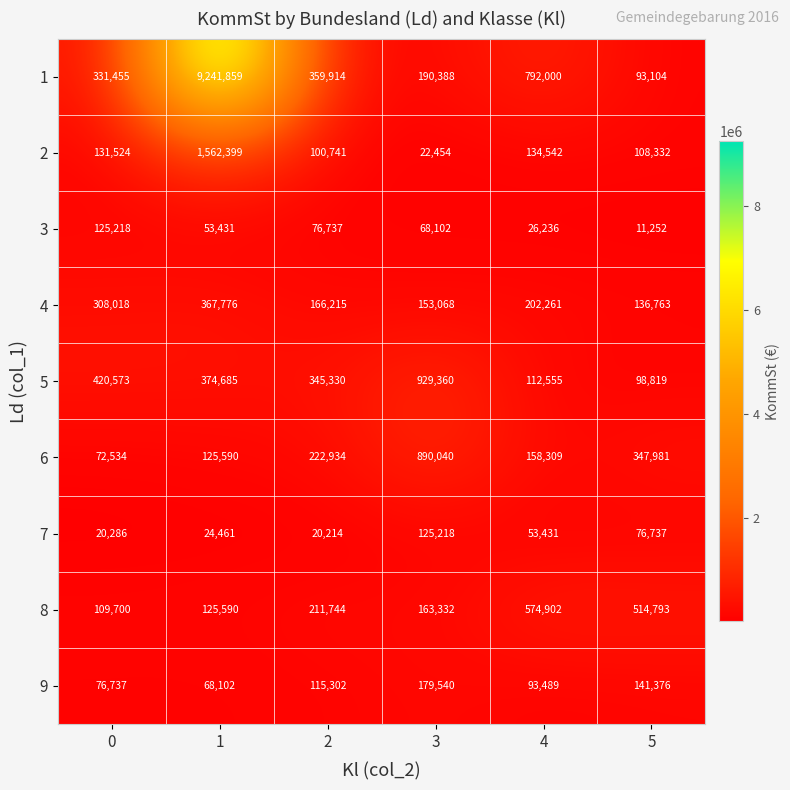

How many categories are shown in the chart?

6